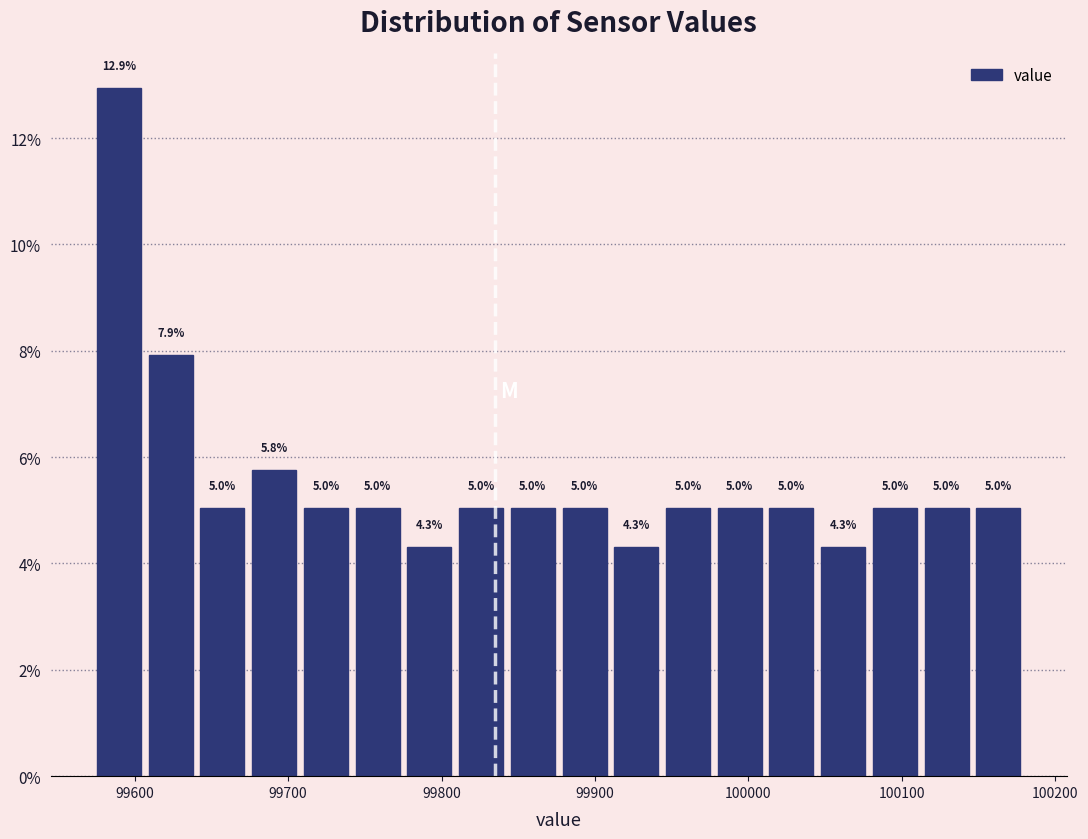

Around what value on the x-axis is the tallest bar? Give the approximate position of its centre, as read against the axis.

99590